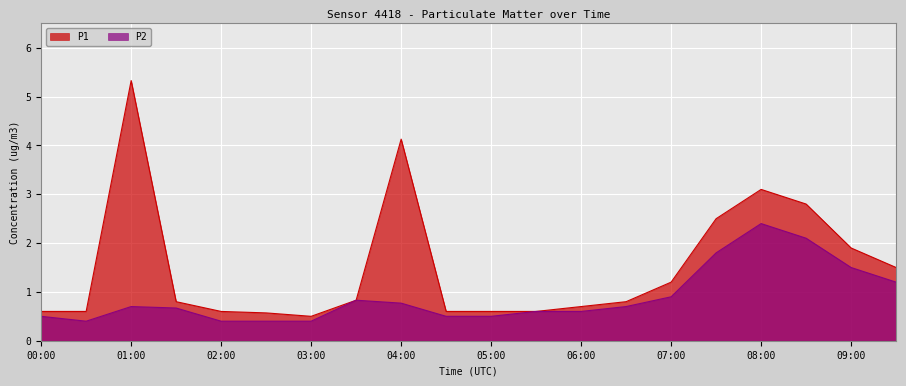

What is the minimum value for P1?

0.5